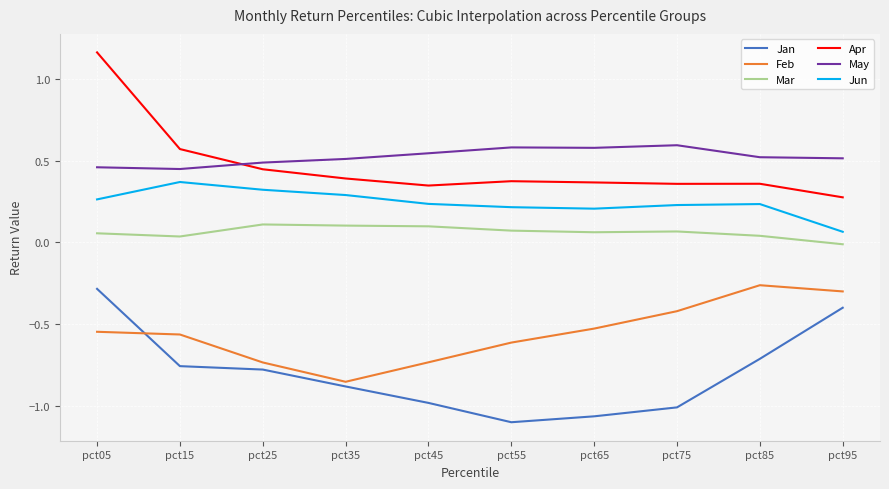

Is the value of Jan at pct55 greater than the value of May at pct65?

No